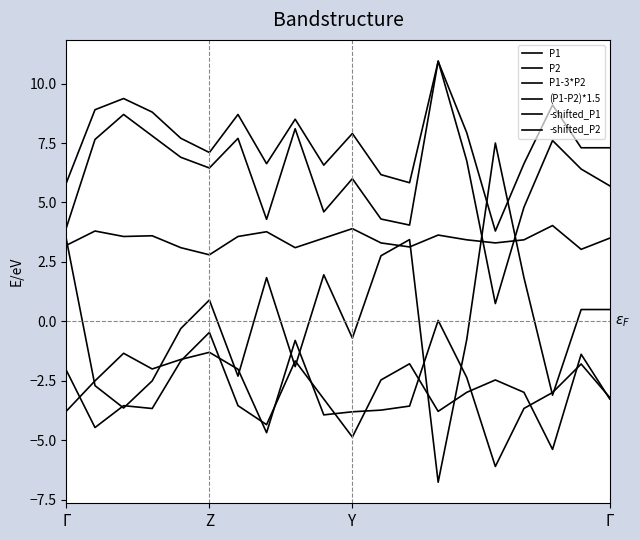

Does the chart display data point markers on the line(s)?

No